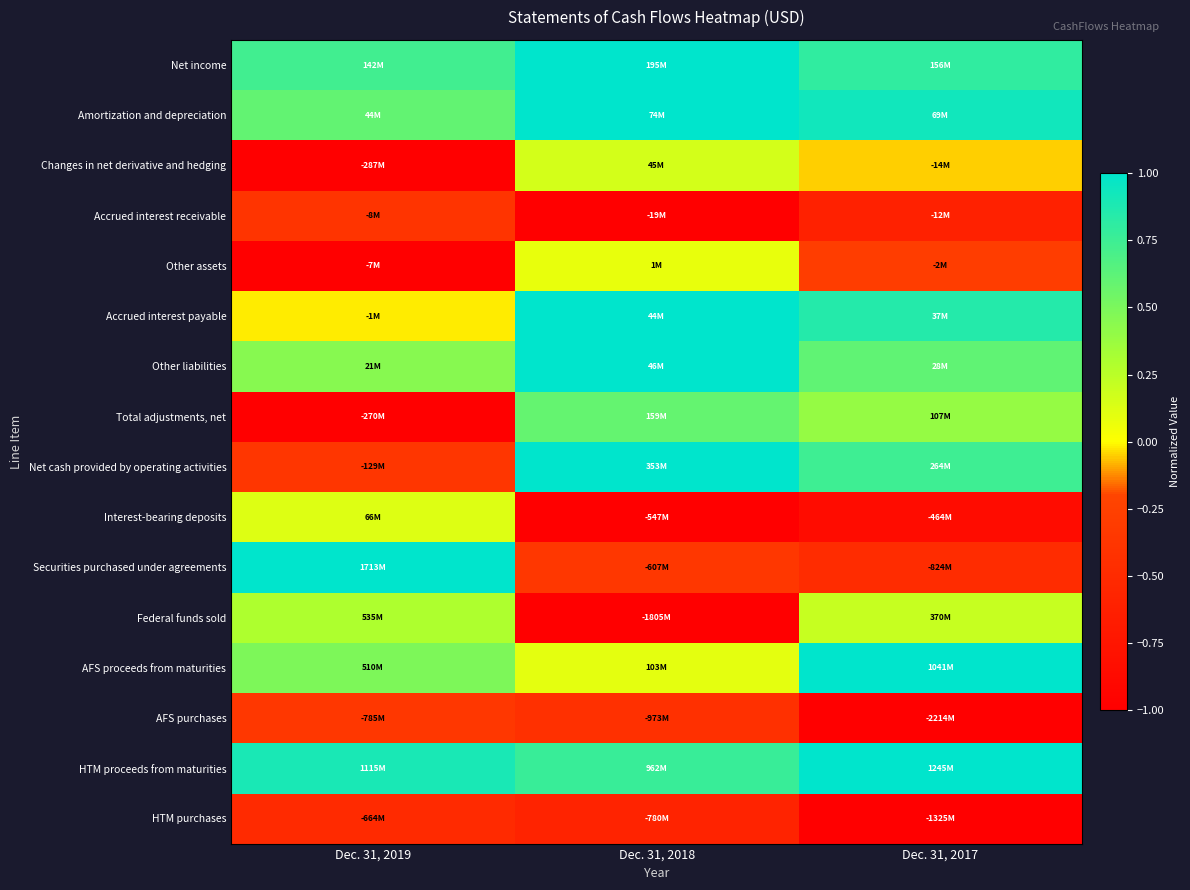

Reading left to right, list all the values displayed in this chart.

Net income: Dec. 31, 2019=0.7	Dec. 31, 2018=1.0	Dec. 31, 2017=0.8
Amortization and depreciation: Dec. 31, 2019=0.6	Dec. 31, 2018=1.0	Dec. 31, 2017=0.9
Changes in net derivative and hedging: Dec. 31, 2019=-1.0	Dec. 31, 2018=0.2	Dec. 31, 2017=-0.0
Accrued interest receivable: Dec. 31, 2019=-0.4	Dec. 31, 2018=-1.0	Dec. 31, 2017=-0.6
Other assets: Dec. 31, 2019=-1.0	Dec. 31, 2018=0.1	Dec. 31, 2017=-0.3
Accrued interest payable: Dec. 31, 2019=-0.0	Dec. 31, 2018=1.0	Dec. 31, 2017=0.8
Other liabilities: Dec. 31, 2019=0.4	Dec. 31, 2018=1.0	Dec. 31, 2017=0.6
Total adjustments, net: Dec. 31, 2019=-1.0	Dec. 31, 2018=0.6	Dec. 31, 2017=0.4
Net cash provided by operating activities: Dec. 31, 2019=-0.4	Dec. 31, 2018=1.0	Dec. 31, 2017=0.7
Interest-bearing deposits: Dec. 31, 2019=0.1	Dec. 31, 2018=-1.0	Dec. 31, 2017=-0.8
Securities purchased under agreements: Dec. 31, 2019=1.0	Dec. 31, 2018=-0.4	Dec. 31, 2017=-0.5
Federal funds sold: Dec. 31, 2019=0.3	Dec. 31, 2018=-1.0	Dec. 31, 2017=0.2
AFS proceeds from maturities: Dec. 31, 2019=0.5	Dec. 31, 2018=0.1	Dec. 31, 2017=1.0
AFS purchases: Dec. 31, 2019=-0.4	Dec. 31, 2018=-0.4	Dec. 31, 2017=-1.0
HTM proceeds from maturities: Dec. 31, 2019=0.9	Dec. 31, 2018=0.8	Dec. 31, 2017=1.0
HTM purchases: Dec. 31, 2019=-0.5	Dec. 31, 2018=-0.6	Dec. 31, 2017=-1.0